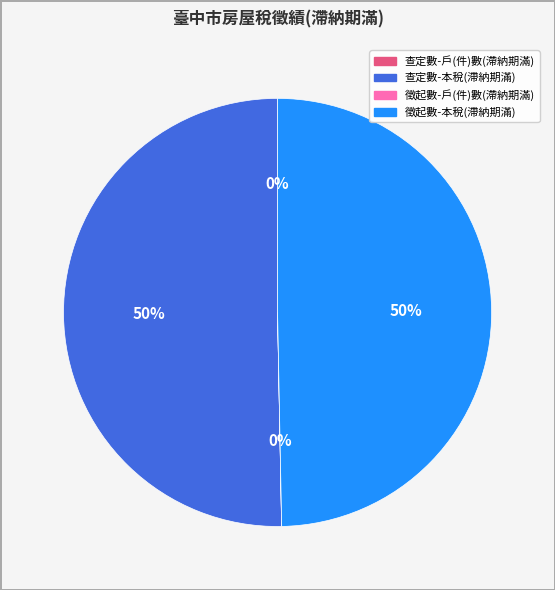

What percentage is the 查定數-本稅(滯納期滿) slice, to the nearest percent?

50%